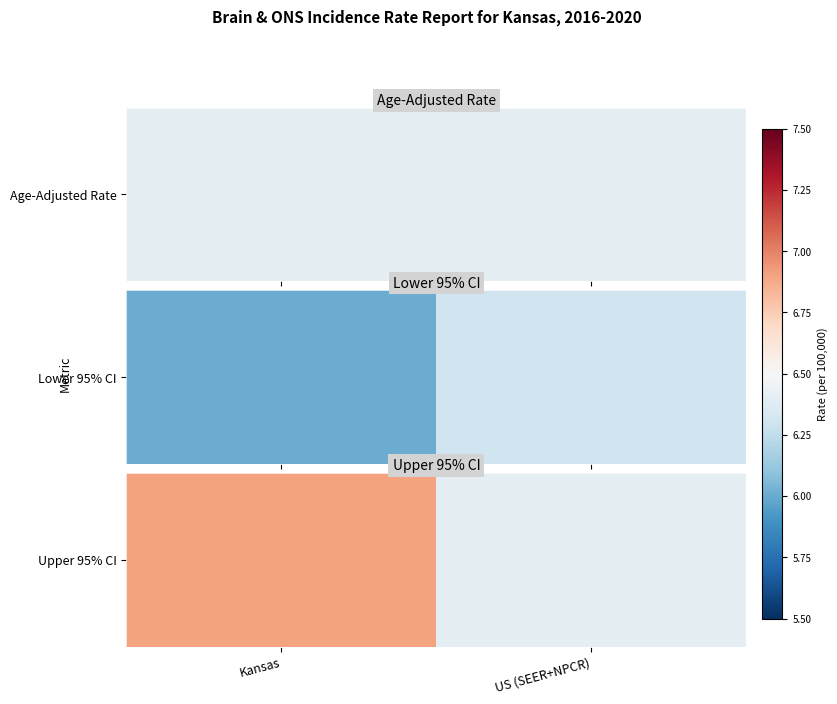

What is the greatest value displayed?

6.9